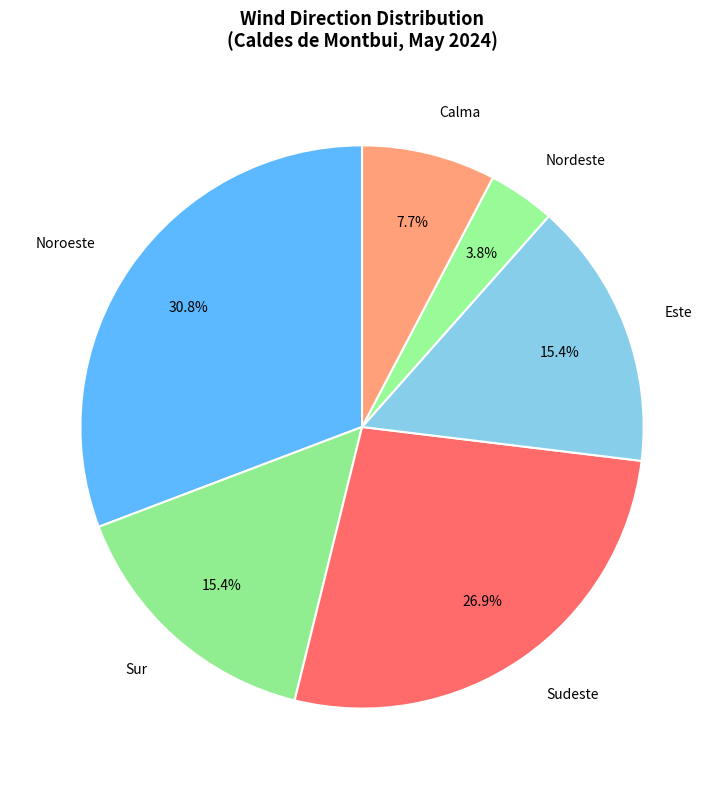

Approximately how many times larger is the value at Noroeste compared to Este?

2.0